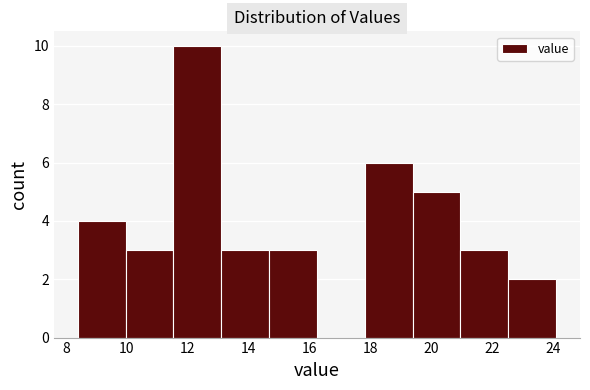

Which range on the x-axis has the tallest bar?

11.6 to 13.2